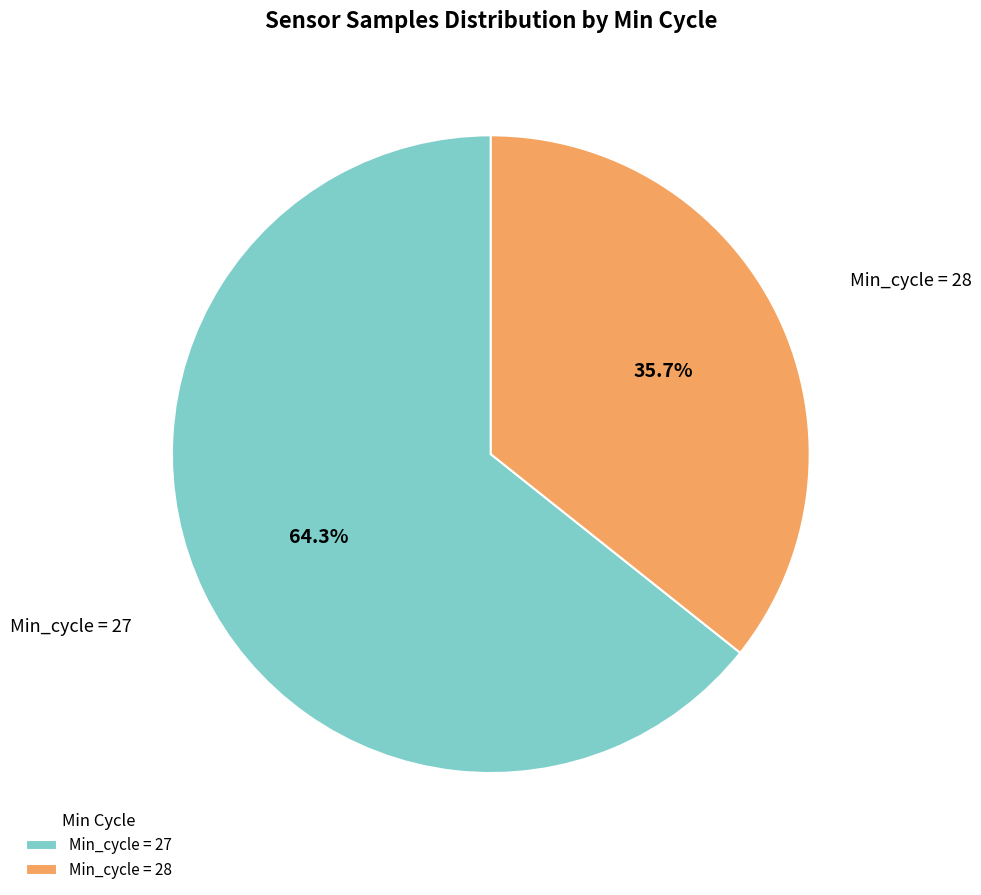

Does any single category account for the majority?

Yes